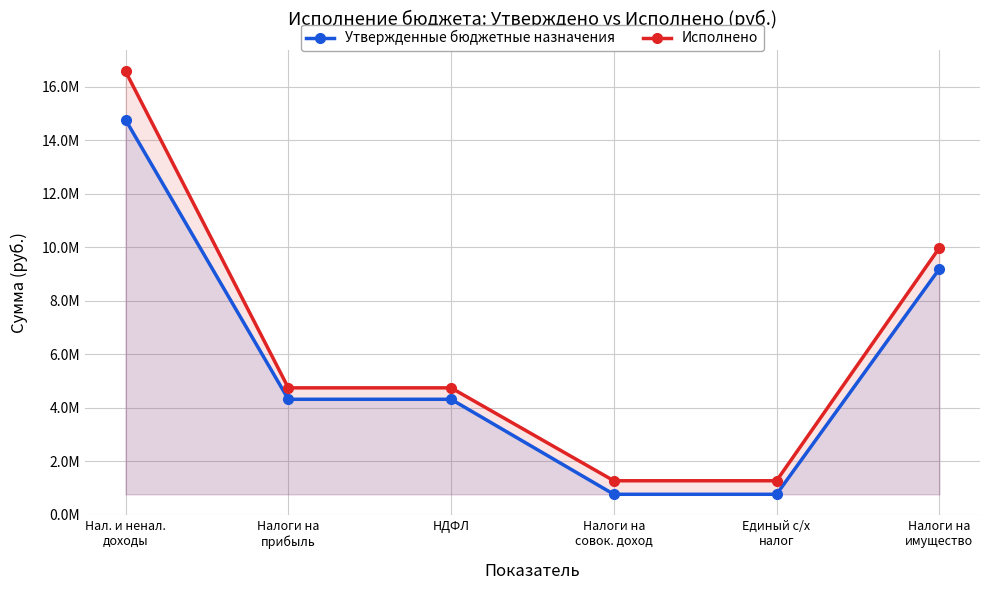

How many lines are shown in the chart?

2